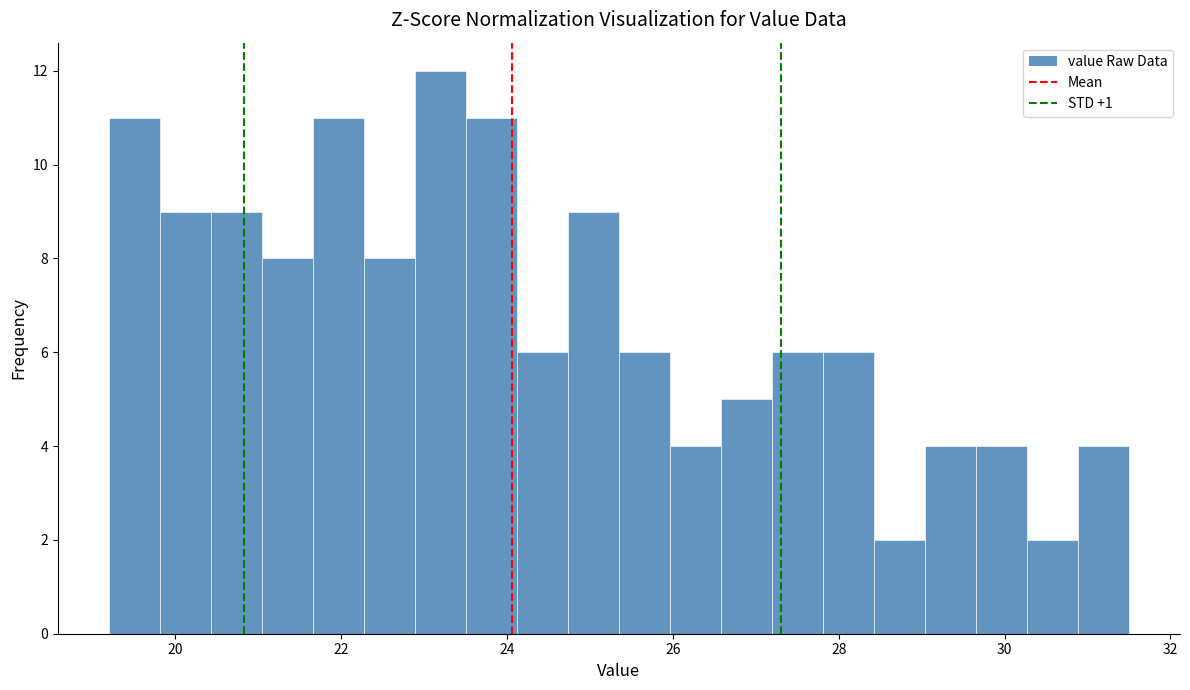

Read against the x-axis, roughly where is the centre of the tallest bar?

23.2